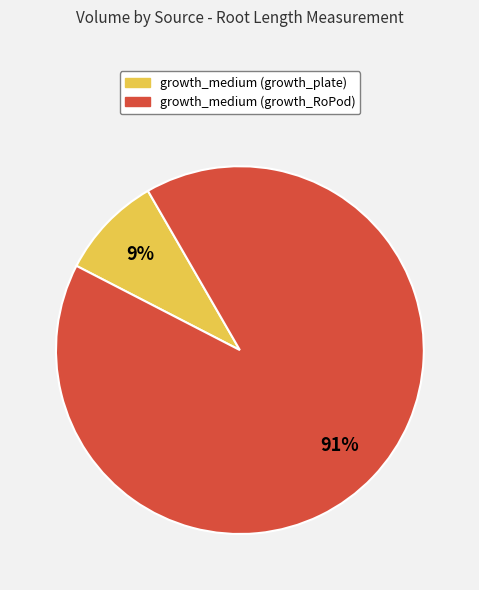

Do growth_medium (growth_plate) and growth_medium (growth_RoPod) together represent more than half of the pie?

Yes